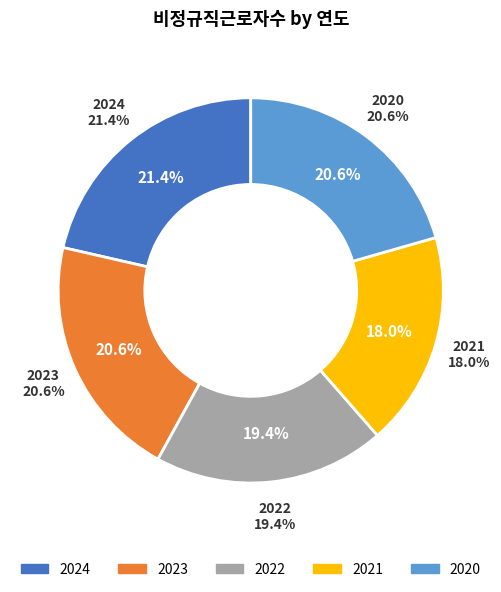

The 2024 slice represents 14% of the pie. True or false?

False